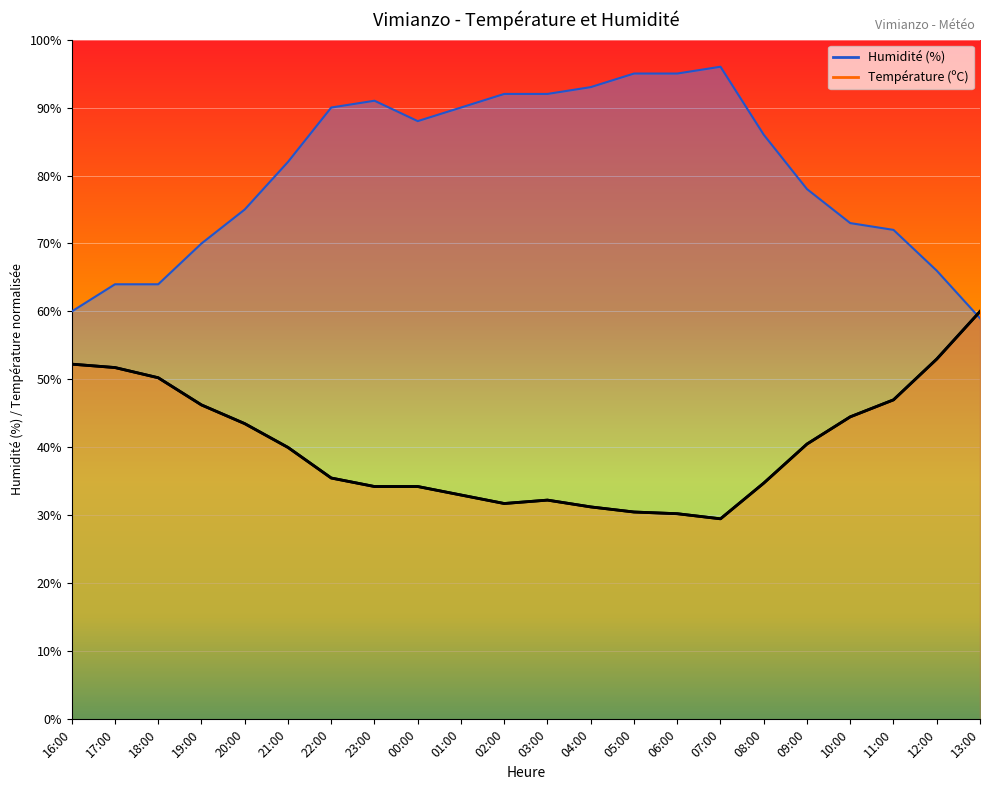

Which series has the largest total across all categories?

Humidité (%)